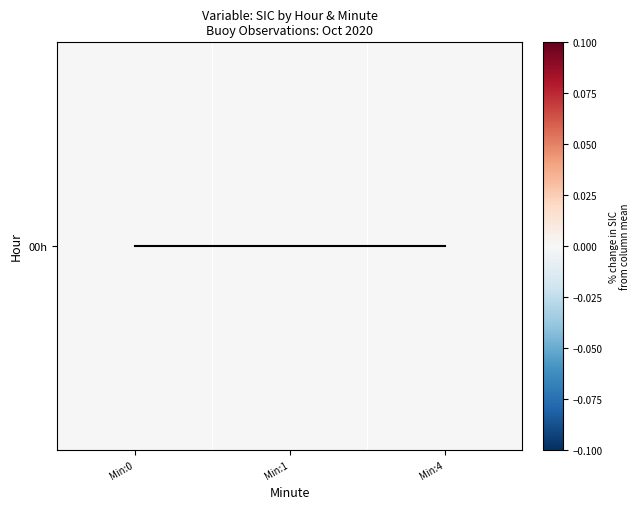

Which has a higher value, 0 or 1?

1